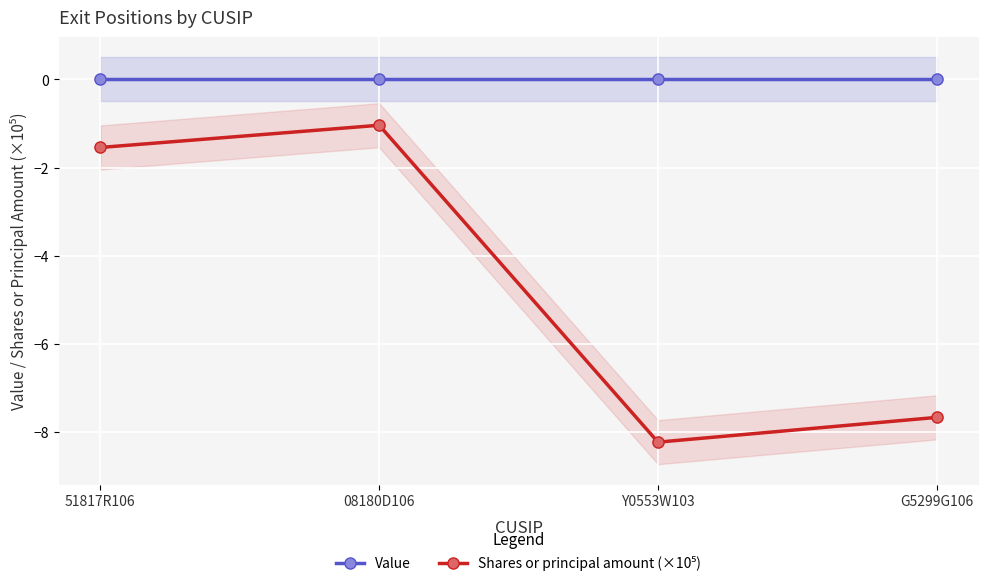

Is the value of Value at G5299G106 greater than the value of Shares or principal amount (×10⁵) at 08180D106?

Yes